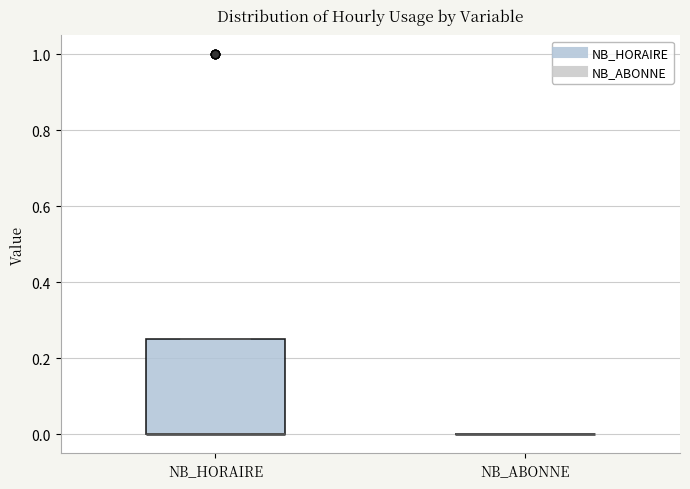

Where is the upper edge of the box for NB_HORAIRE on the y-axis? The values are not printed on the chart, so give them approximately, as read against the axis.

0.26